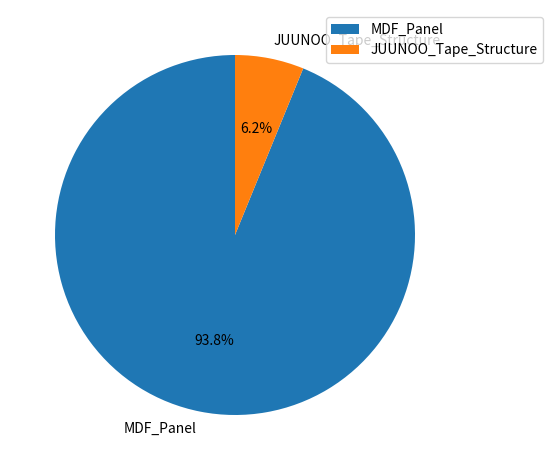

To the nearest percent, what percentage of the pie is JUUNOO_Tape_Structure?

6%